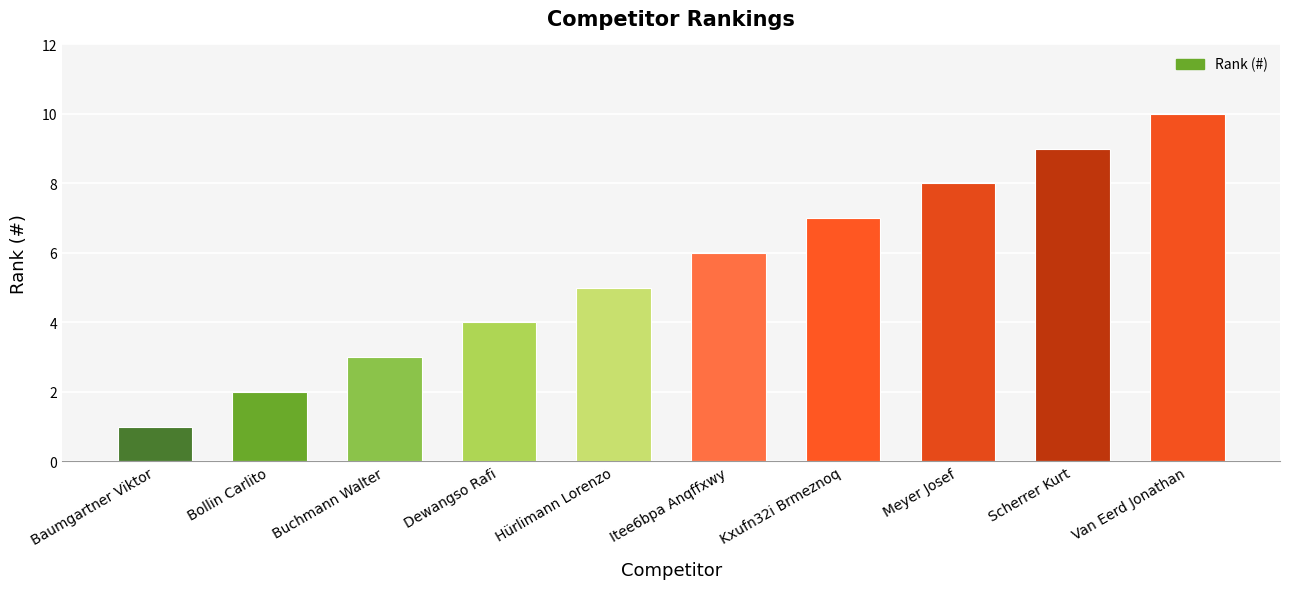

How many distinct data groups are displayed?

1